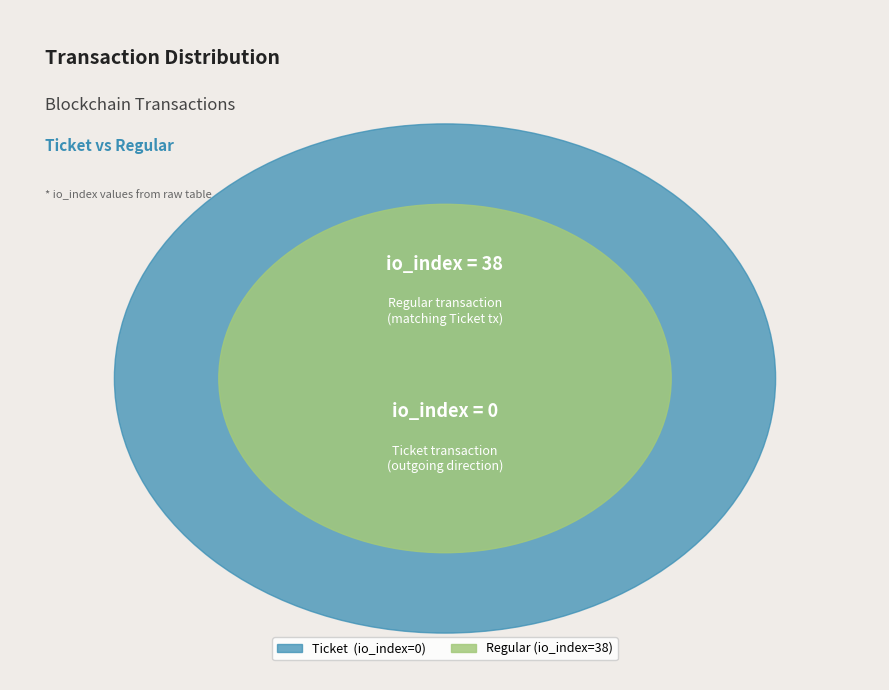

To the nearest percent, what is the combined percentage of Regular (index 38) and Ticket (index 0)?

100%